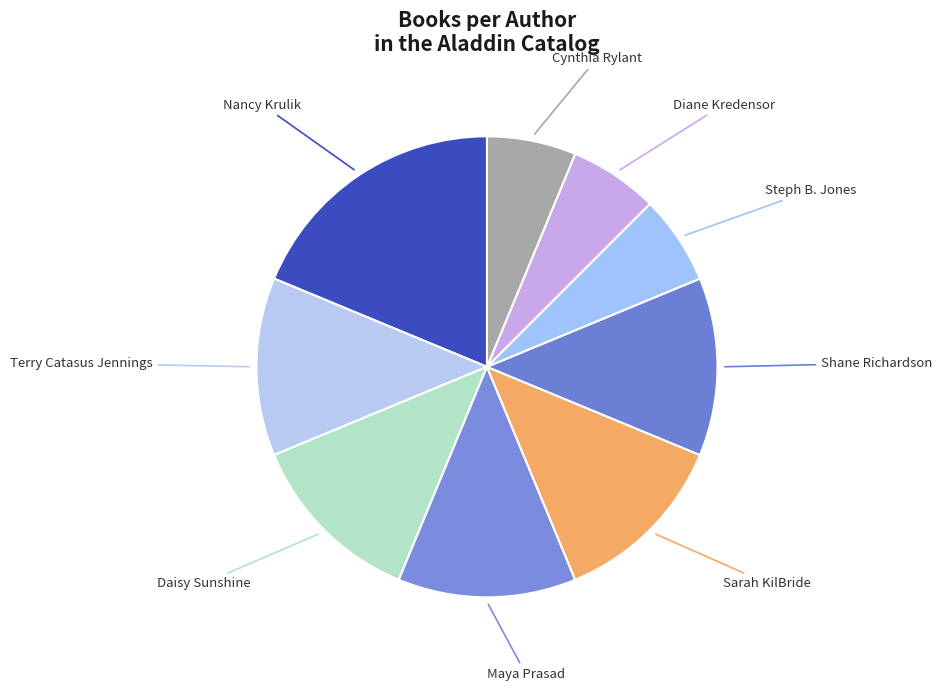

Is it true that Terry Catasus Jennings is 22% of the pie?

False